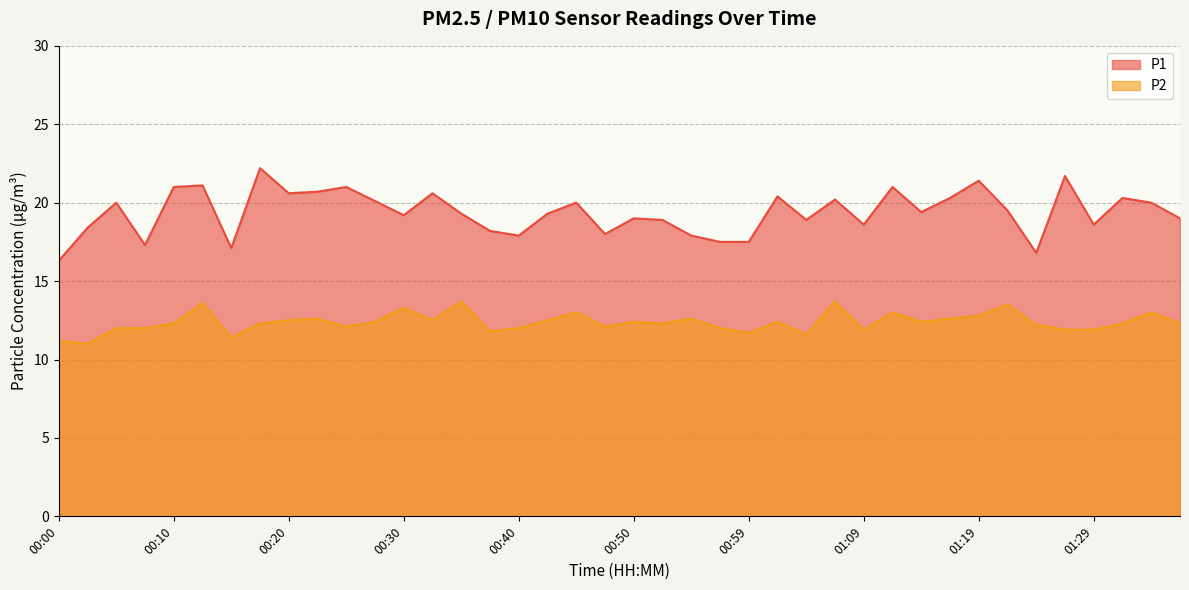

What is the label of the 1st point from the left?

00:00